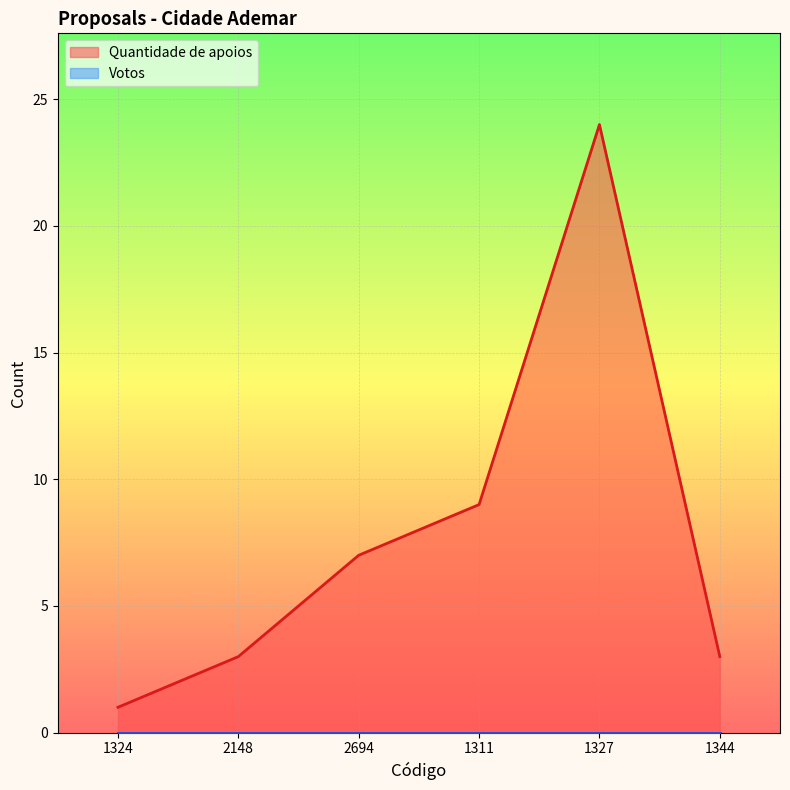

Which category has the lowest value across all series?

1324